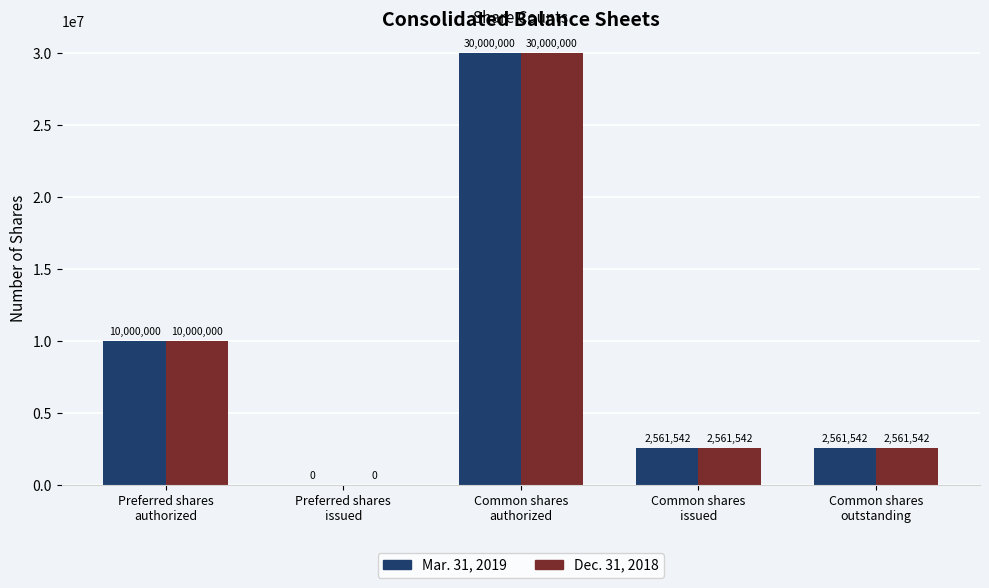

What is the difference between the Dec. 31, 2018 values at Preferred shares
authorized and Common shares
issued?

7438458